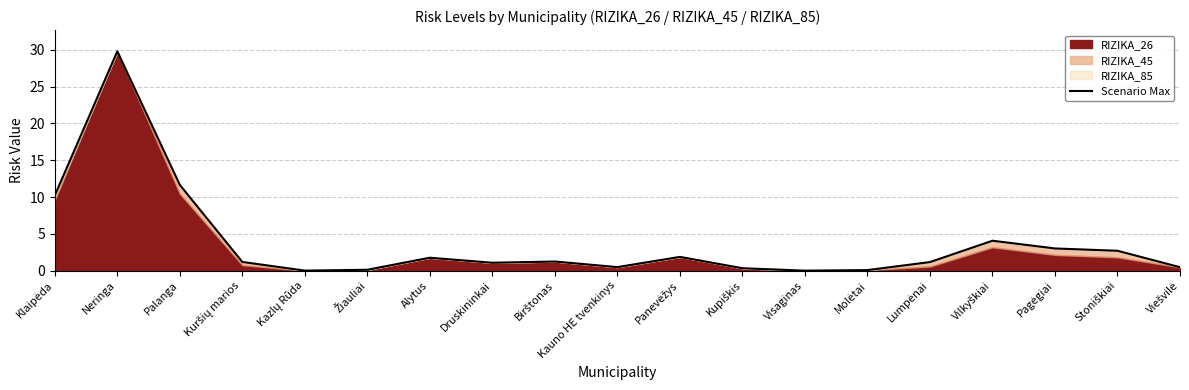

What is the change in value from Palanga to Žiauliai?

-11.5